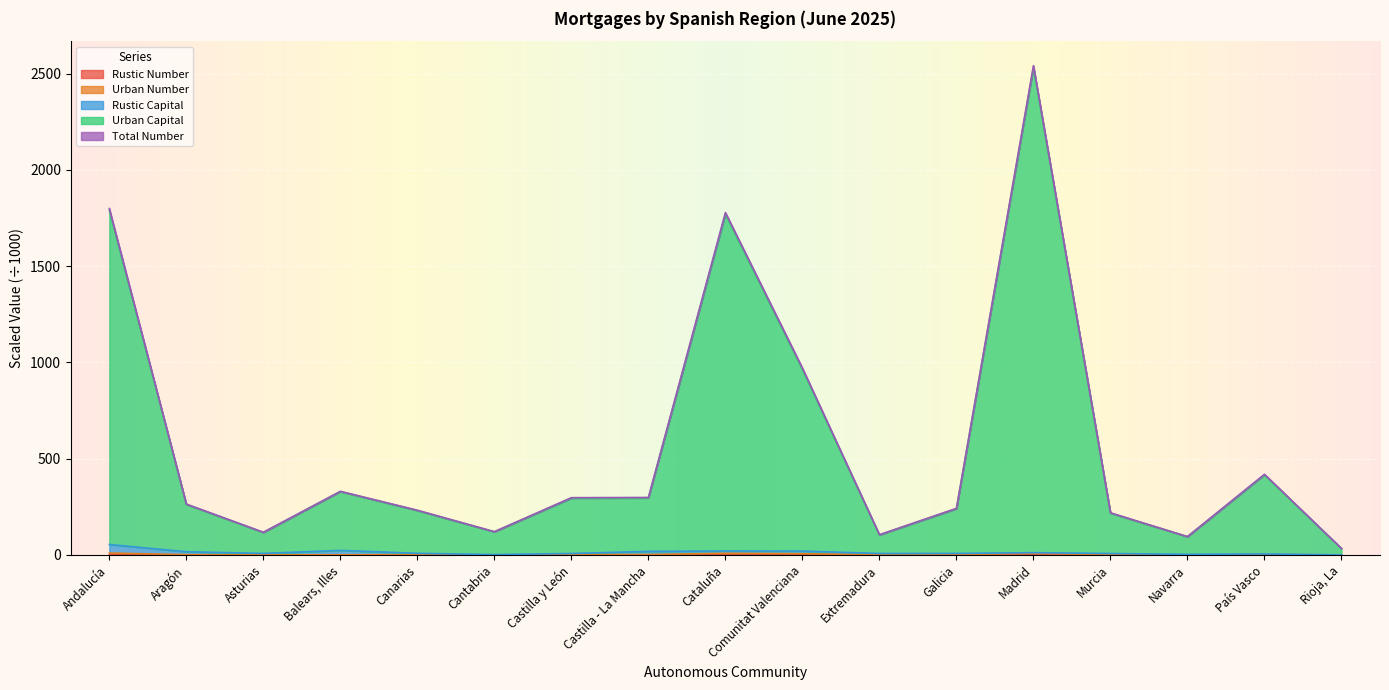

At which label is Urban Capital closest to 1283?

Comunitat Valenciana